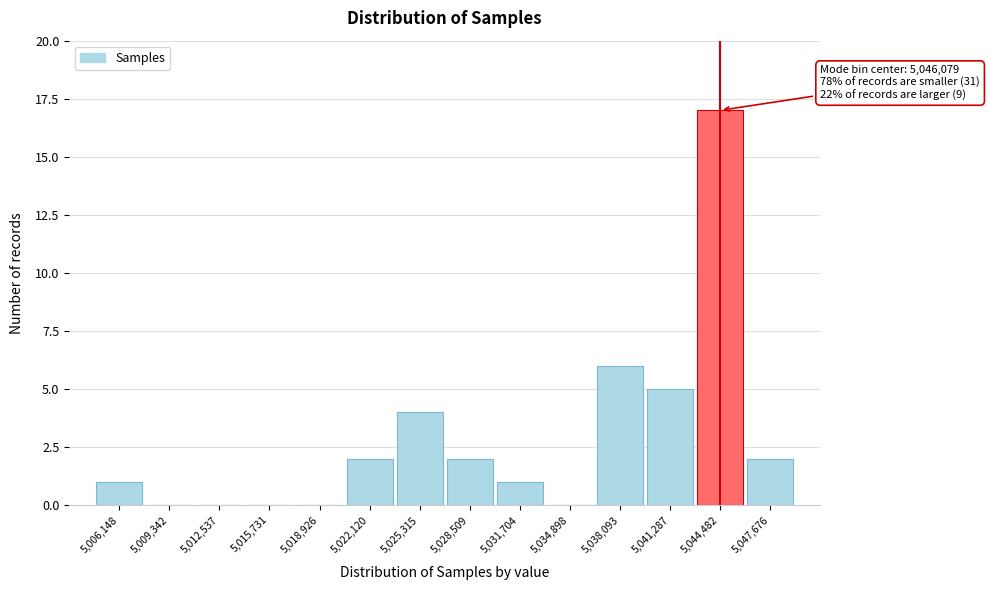

Reading left to right, what are all the values shown in this chart?

5,006,148=1	5,009,342=0	5,012,537=0	5,015,731=0	5,018,926=0	5,022,120=2	5,025,315=4	5,028,509=2	5,031,704=1	5,034,898=0	5,038,093=6	5,041,287=5	5,044,482=17	5,047,676=2